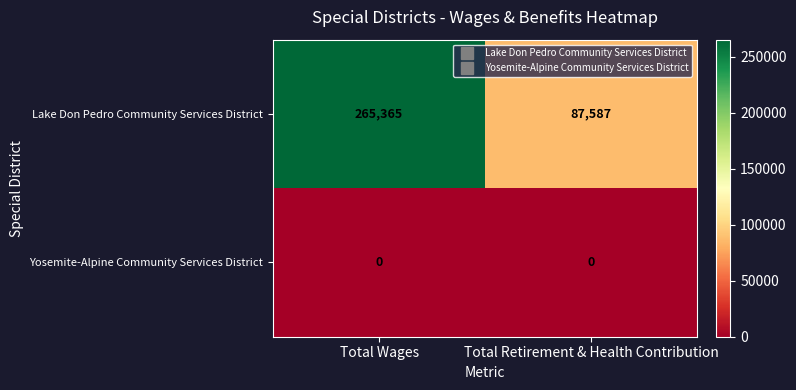

What is the total value across all series at Total Wages?

265365